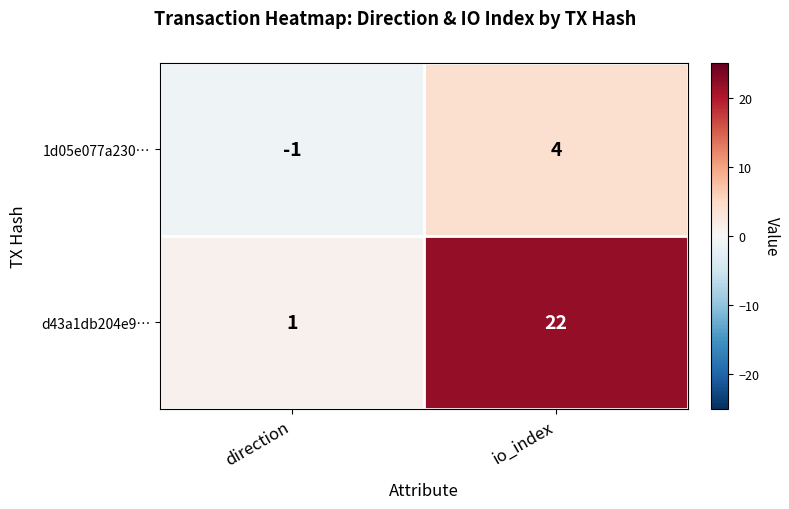

What is the spread (max minus min) of values at direction?

2